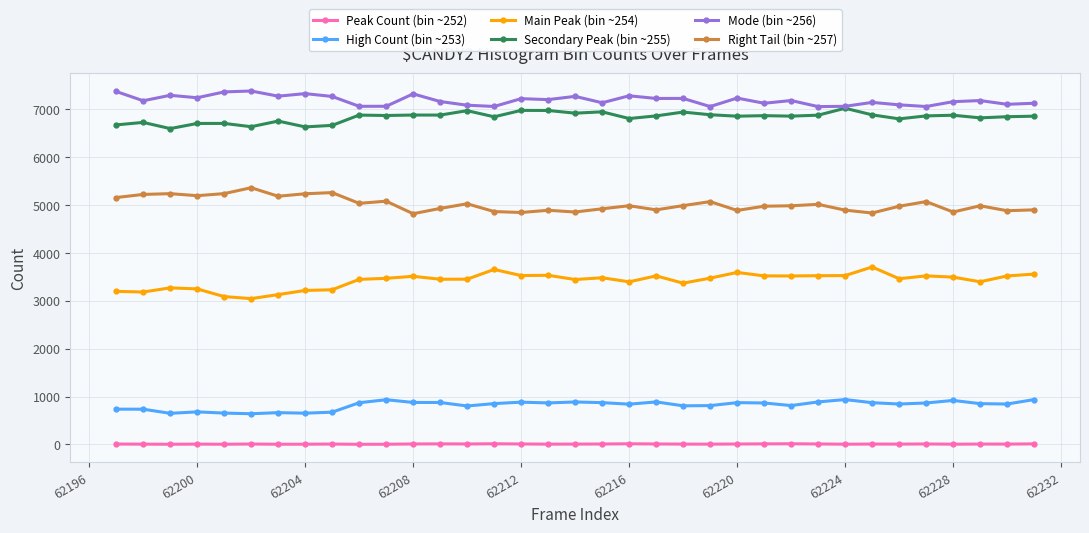

True or false: Right Tail (bin ~257) and Mode (bin ~256) intersect in this chart.

False